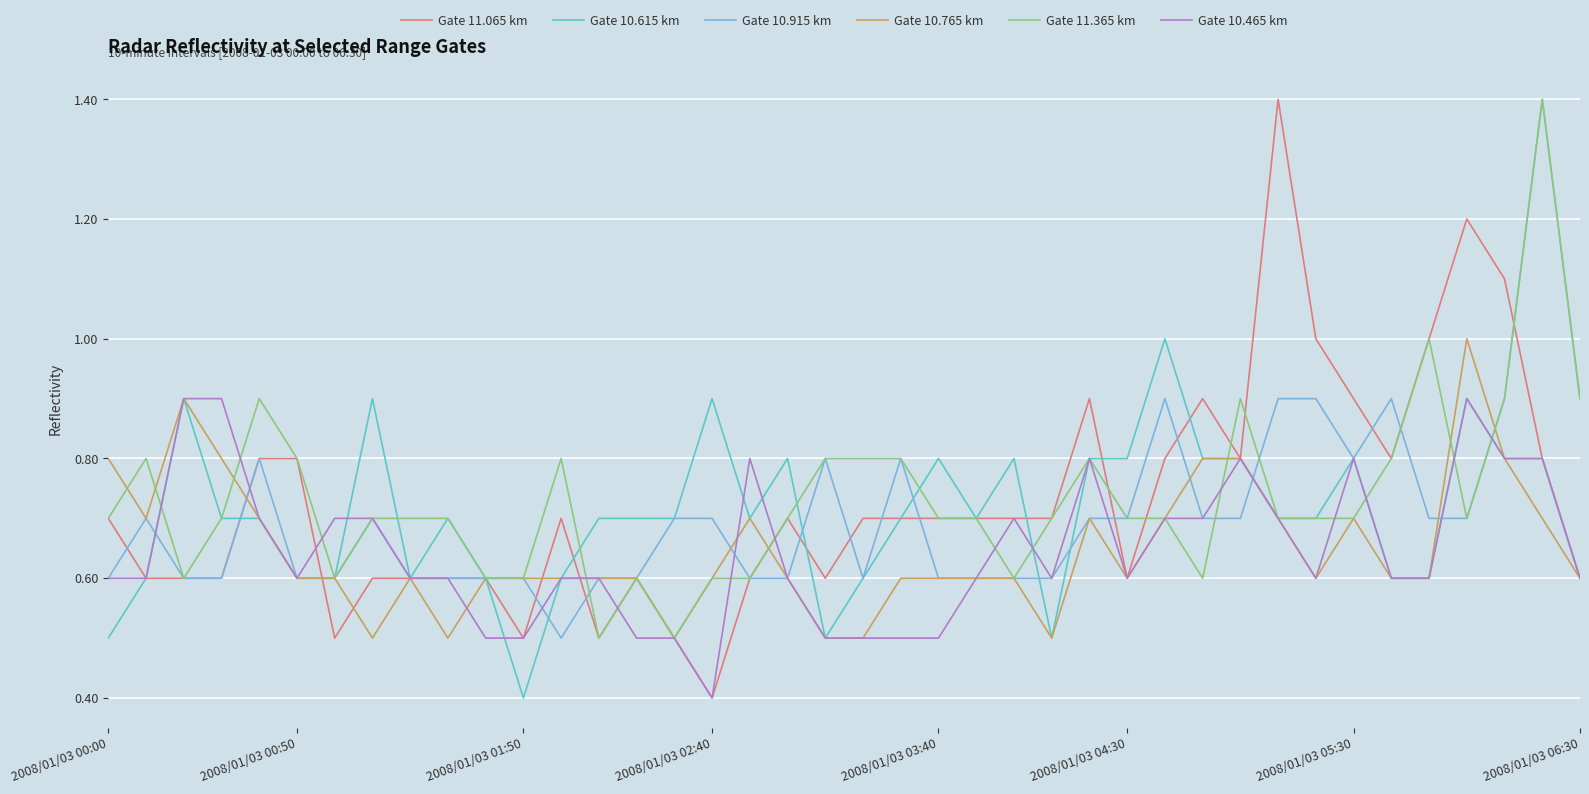

What is the minimum value for Gate 10.465 km?

0.4